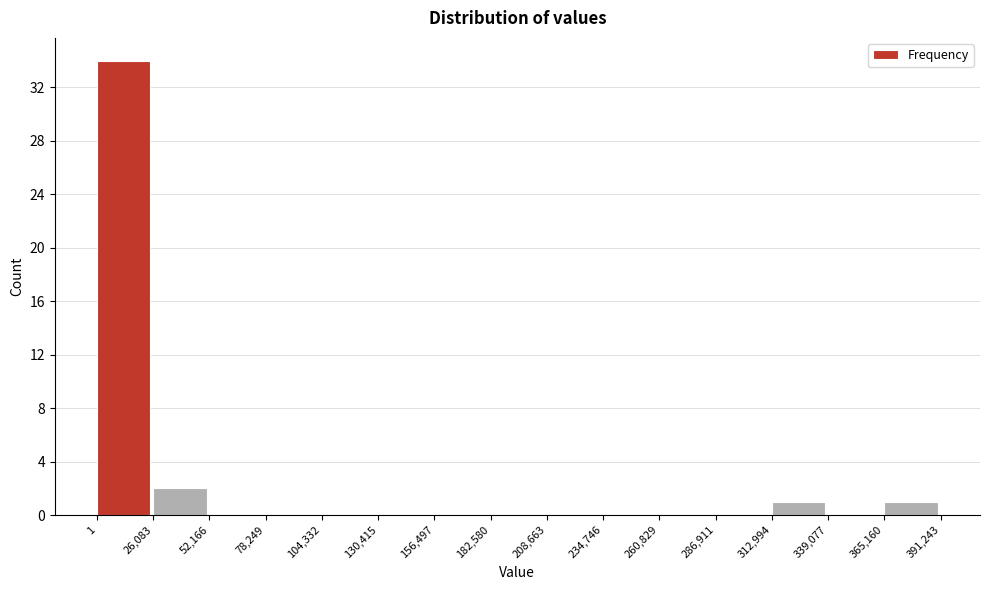

Reading left to right, list every bar in this chart as the range it spans on the x-axis followed by its height. The values are not printed on the chart, so give them approximately, as read against the axis.

1 to 26,083: 34
26,083 to 52,166: 2
52,166 to 78,249: 0
78,249 to 104,332: 0
104,332 to 130,415: 0
130,415 to 156,497: 0
156,497 to 182,580: 0
182,580 to 208,663: 0
208,663 to 234,746: 0
234,746 to 260,829: 0
260,829 to 286,911: 0
286,911 to 312,994: 0
312,994 to 339,077: 1
339,077 to 365,160: 0
365,160 to 391,243: 1